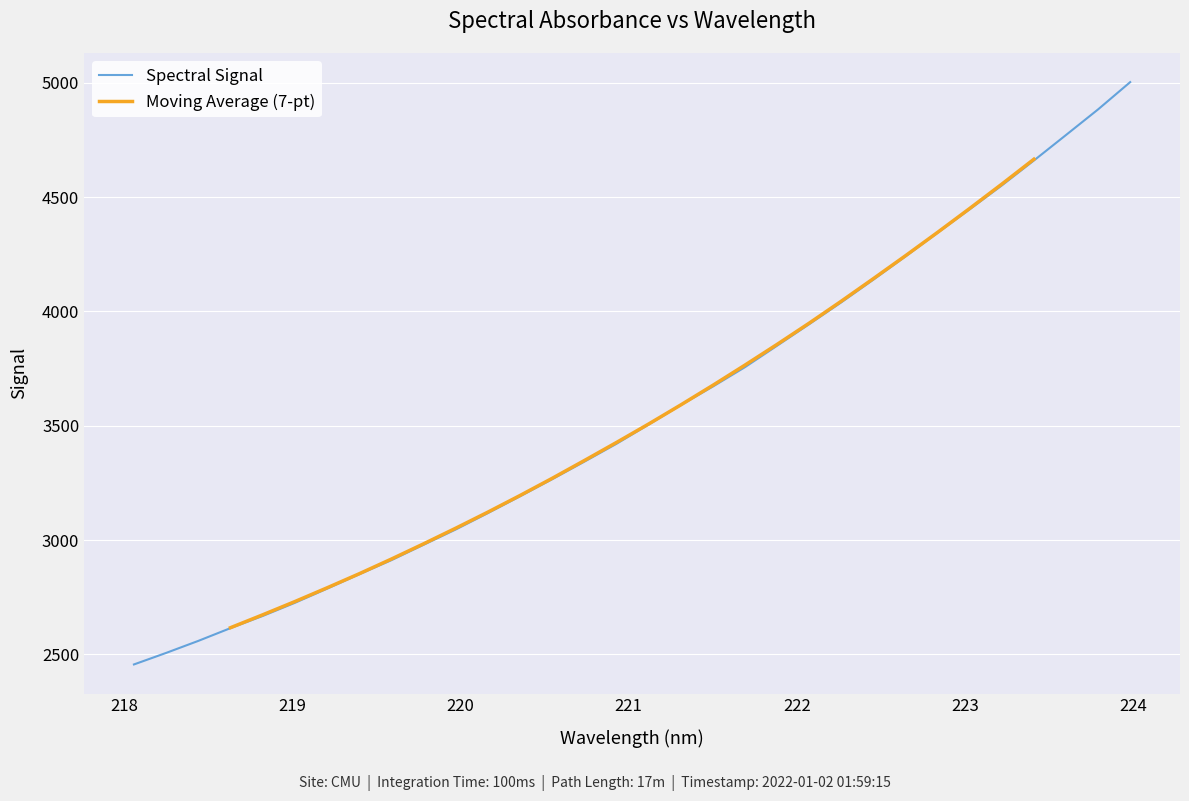

What is the difference between the second highest and second lowest values?

2378.1